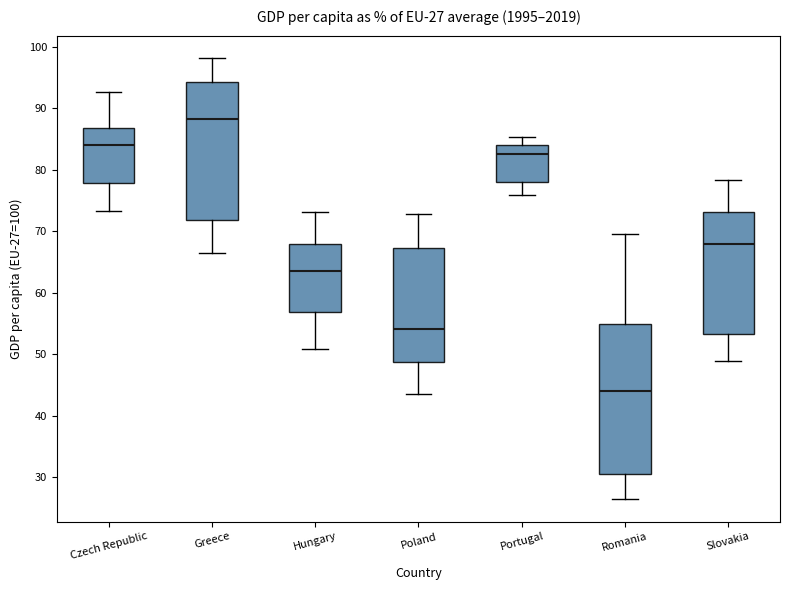

Comparing the boxes themselves (not the whiskers), which one is the tallest?

Romania